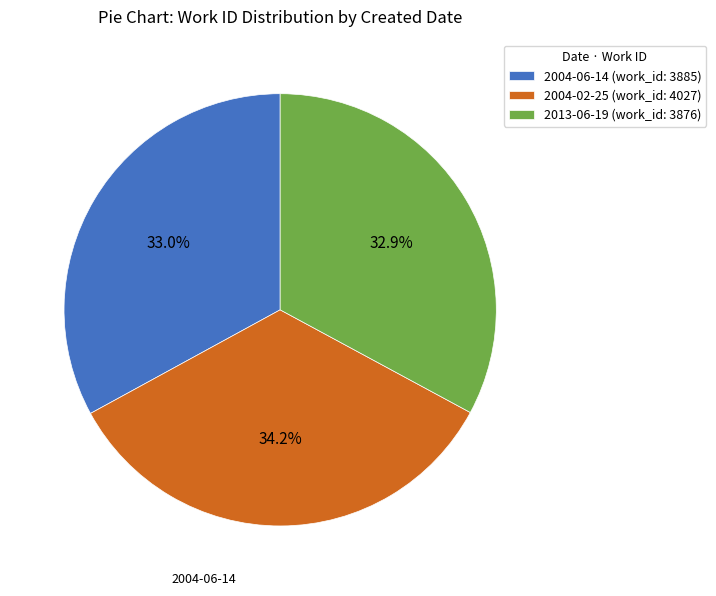

How many segments does this pie chart have?

3